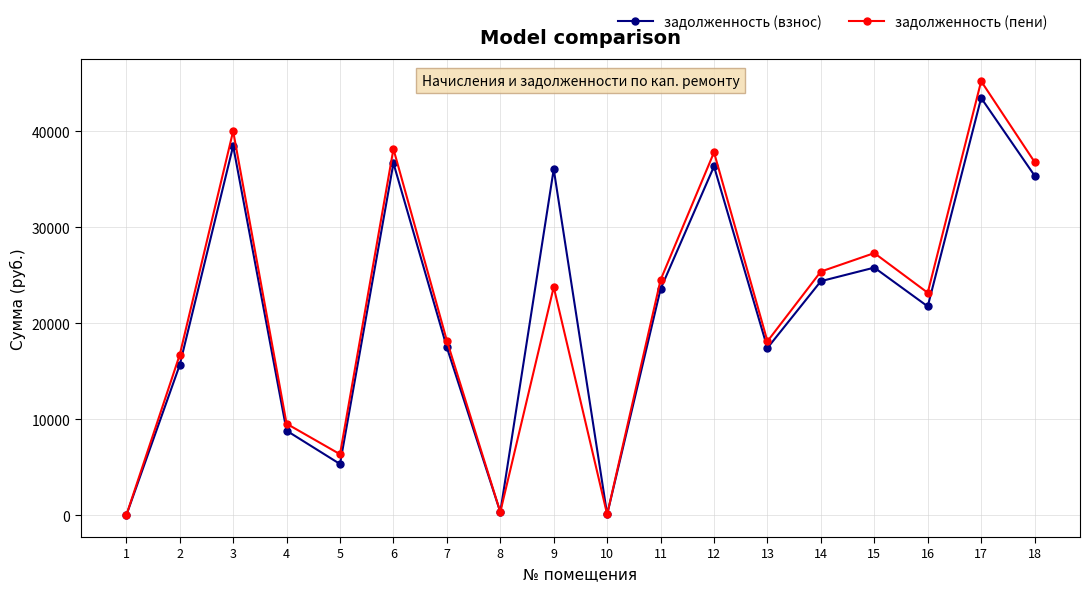

What is the value of the задолженность (взнос) point at the 8th from the left?

339.4